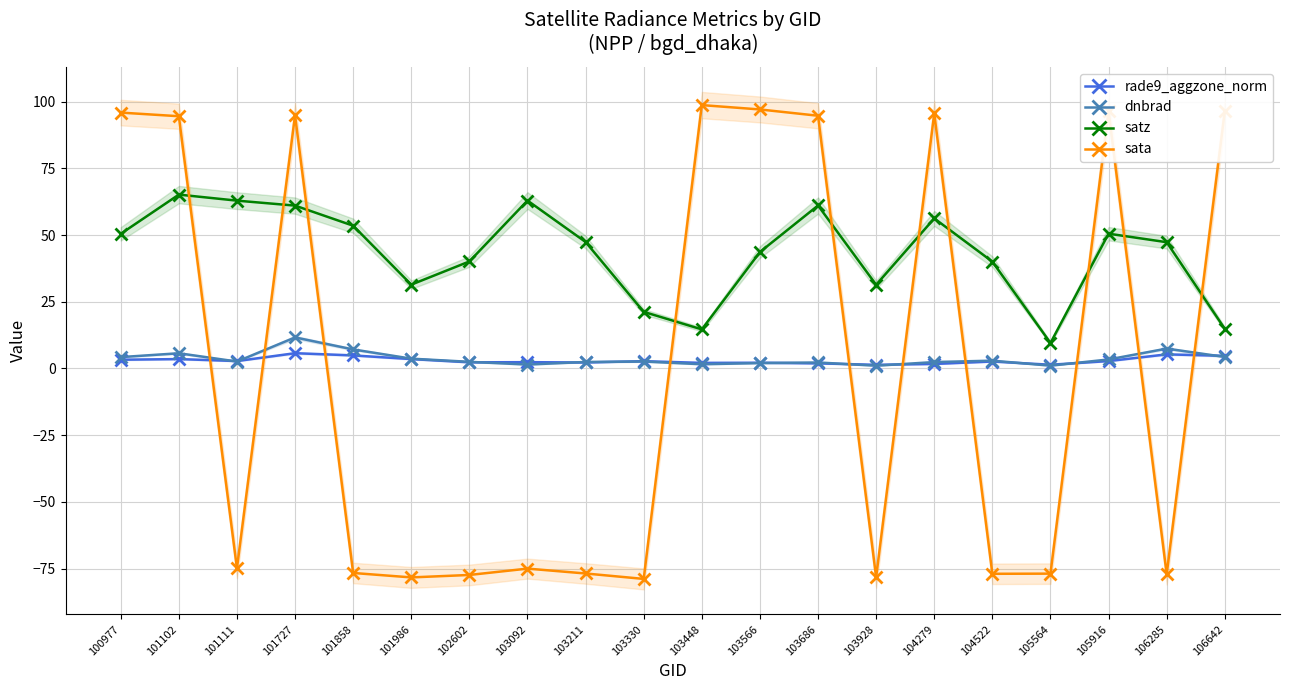

What is the average value of the rade9_aggzone_norm series?

3.0